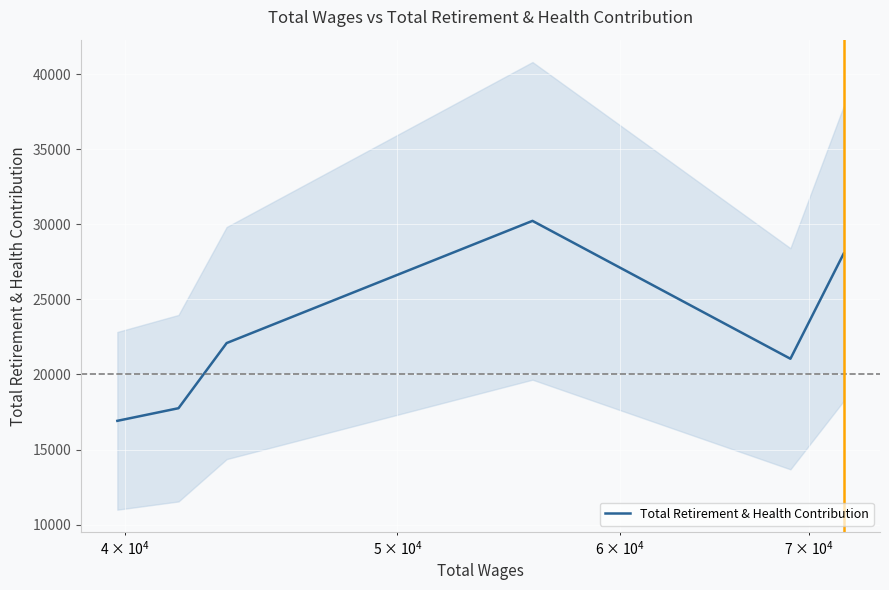

What is the minimum value for Total Retirement & Health Contribution?

16912